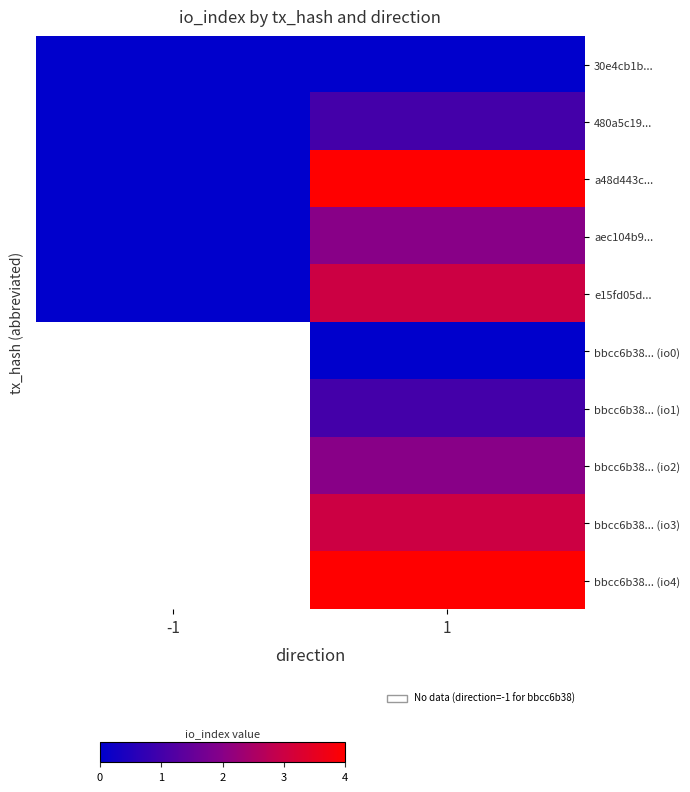

Between -1 and 1, which series saw the biggest shift?

a48d443c...